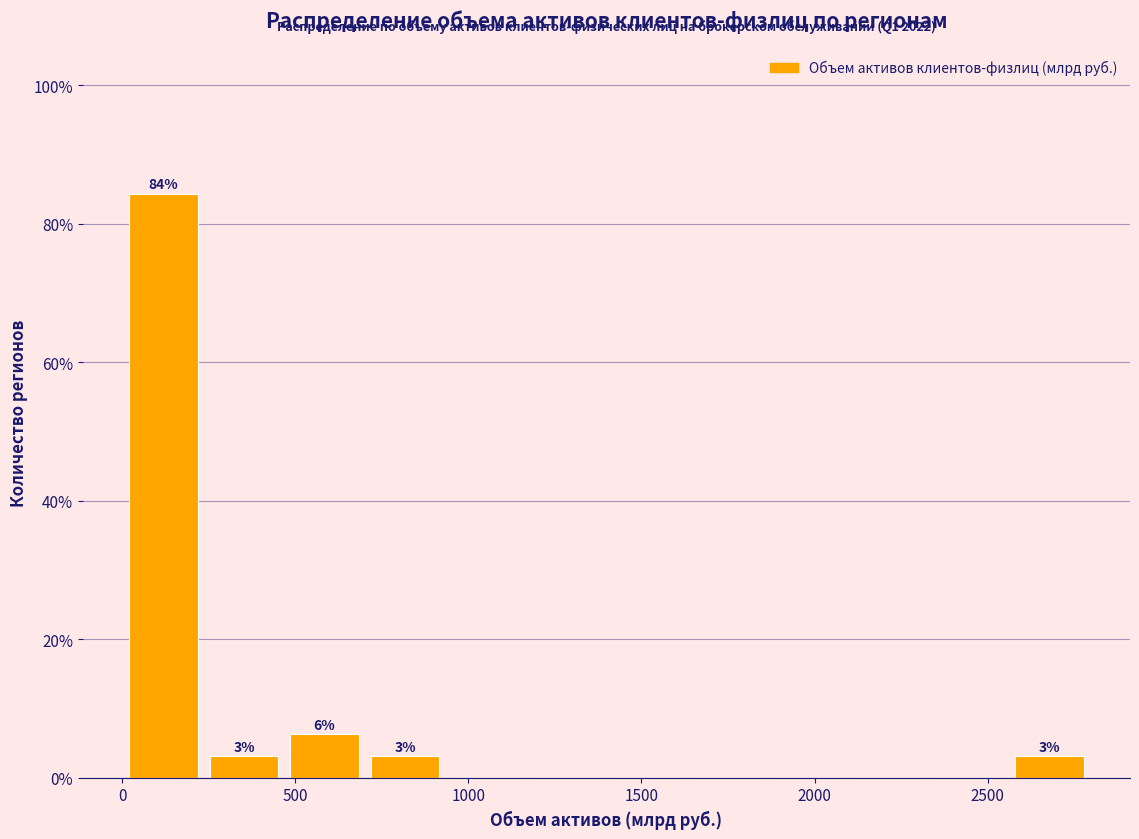

Which range on the x-axis has the tallest bar?

0 to 250